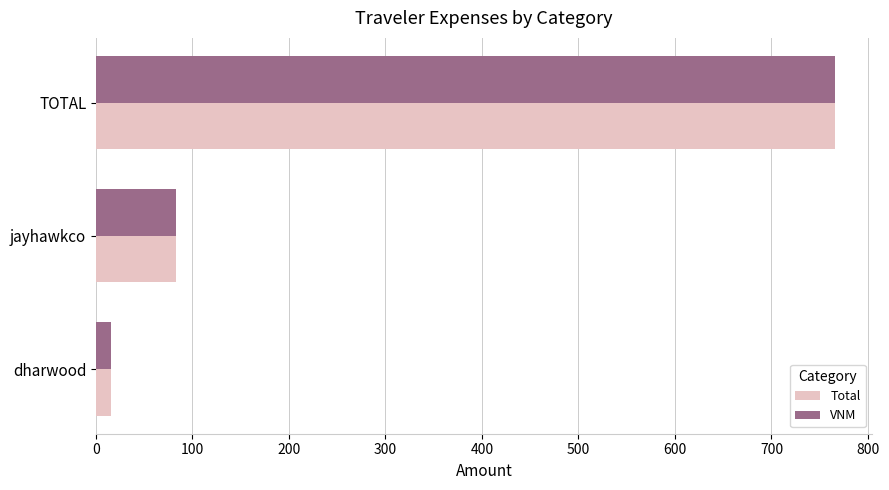

What is the difference between the VNM values at jayhawkco and TOTAL?

683.3